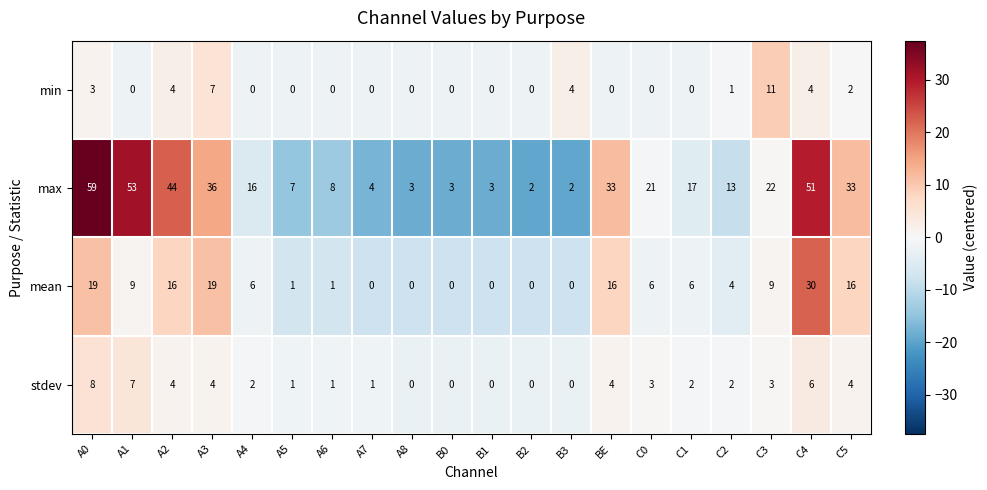

Which series changed the most between A1 and B0?

max